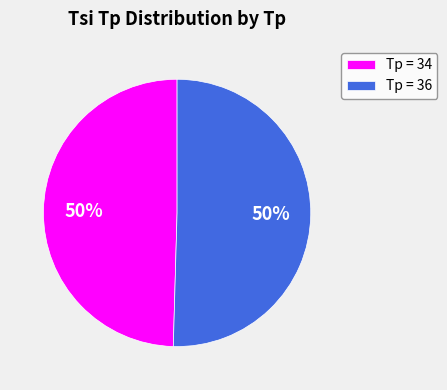

What is the ratio of the value at Tp = 34 to the value at Tp = 36?

1.0